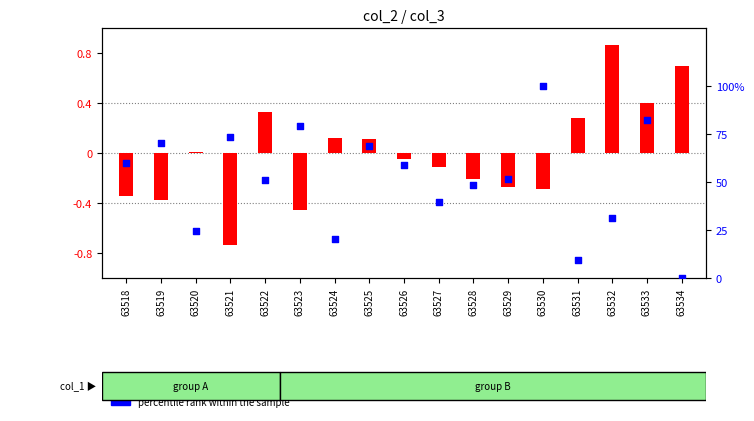

At which category is the sum across all series the highest?

63530